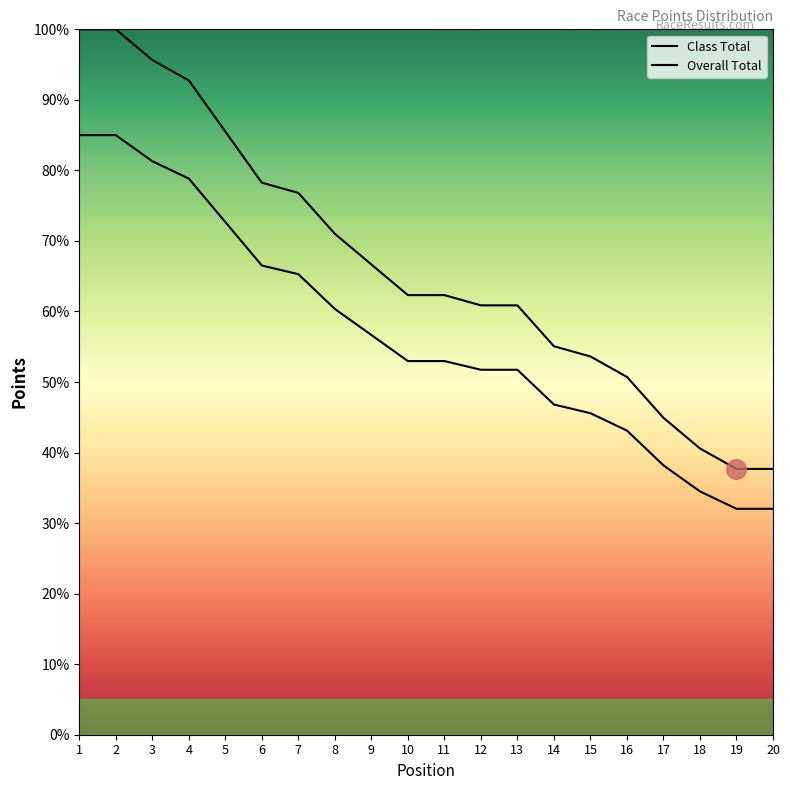

Which series reaches the minimum Y coordinate?

Overall Total